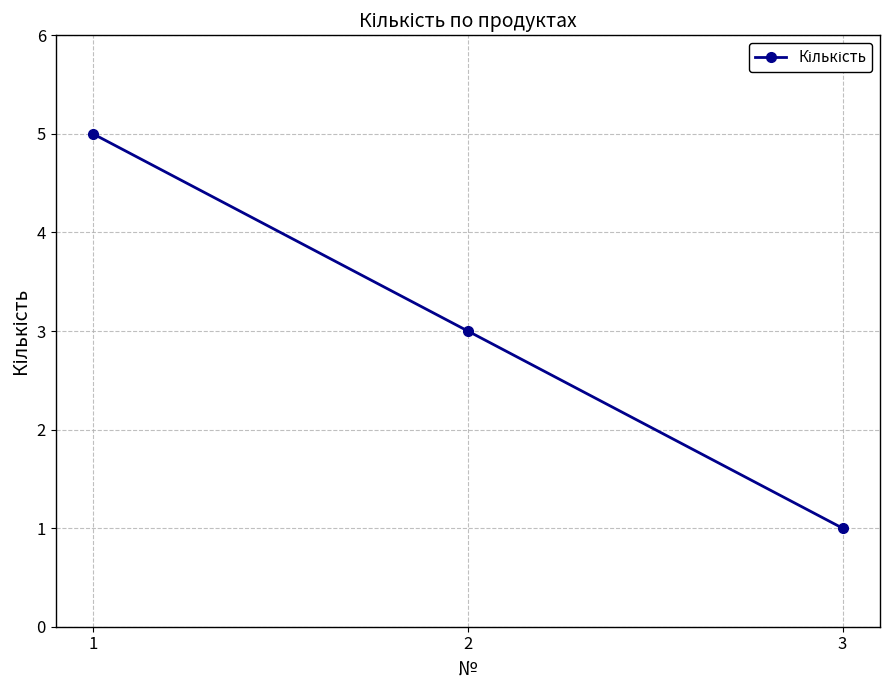

Which label corresponds to the smallest value in the chart?

3